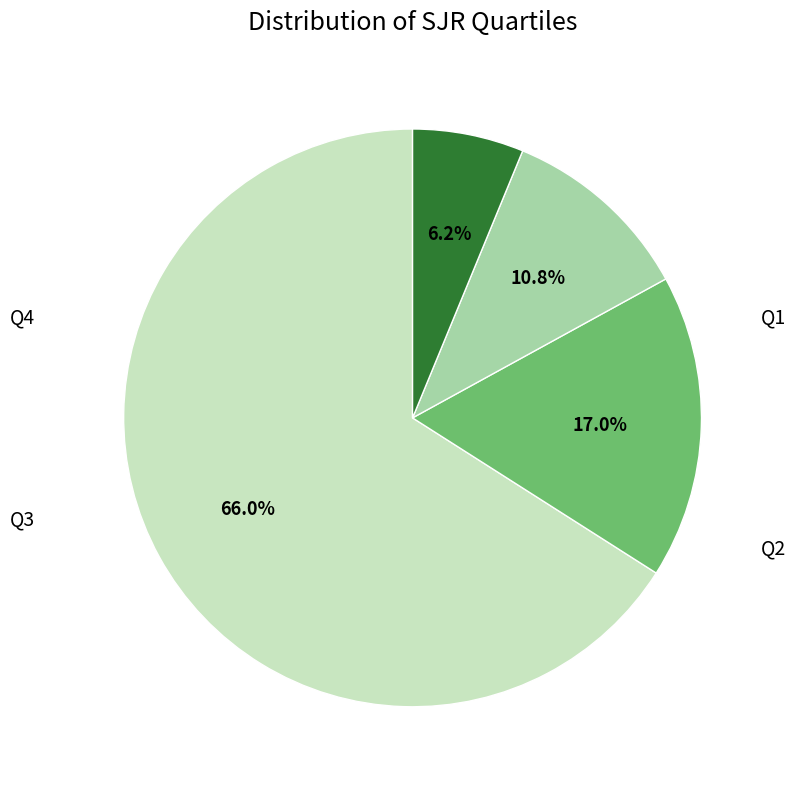

Combined, what portion of the pie is Q4 and Q2?

23.2%